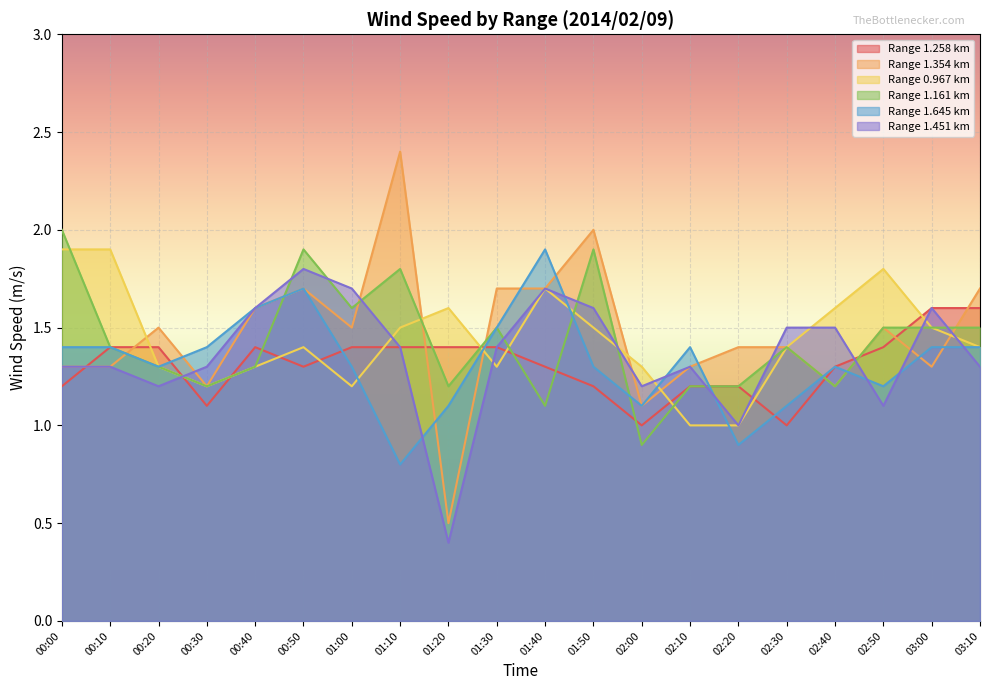

Between 01:50 and 02:00, which series saw the biggest shift?

Range 1.161 km